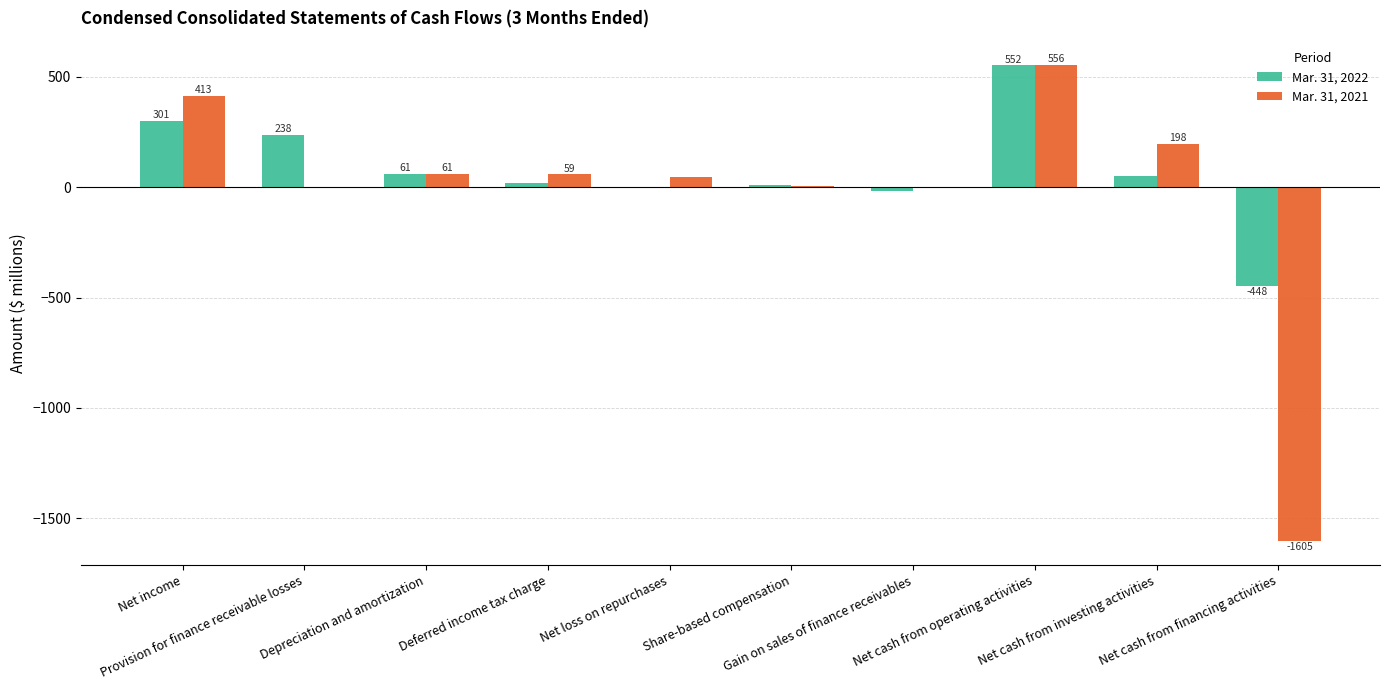

Which series has the largest total across all categories?

Mar. 31, 2022